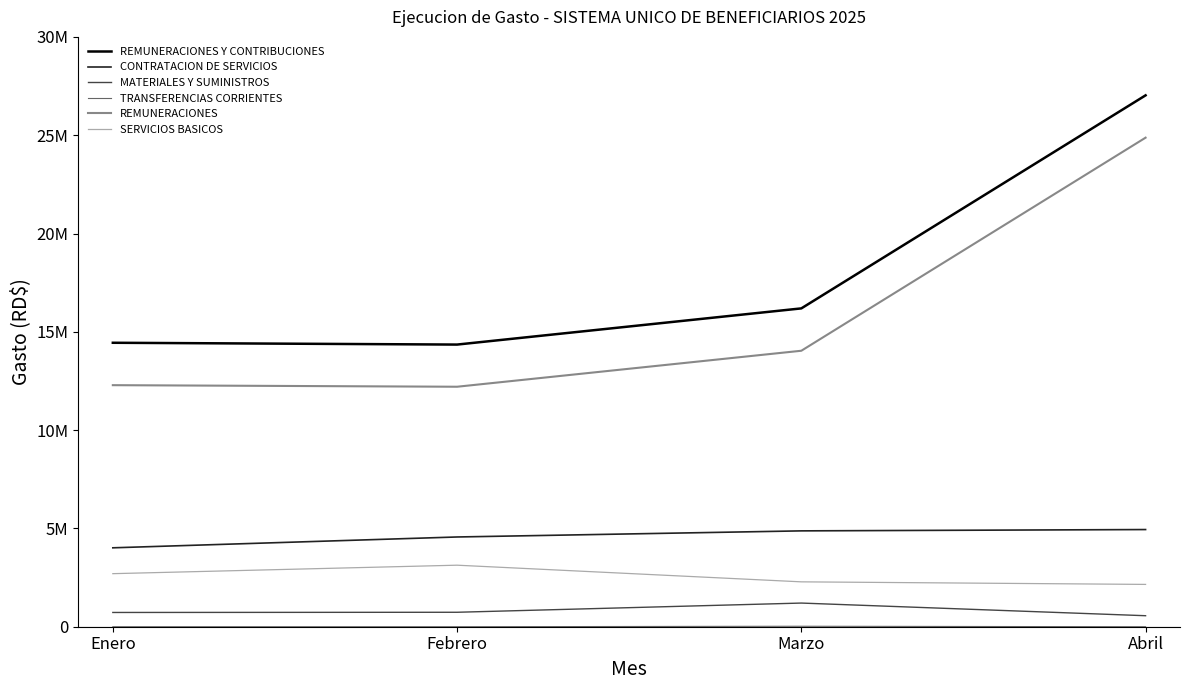

Is this an area chart (filled region under the line)?

No